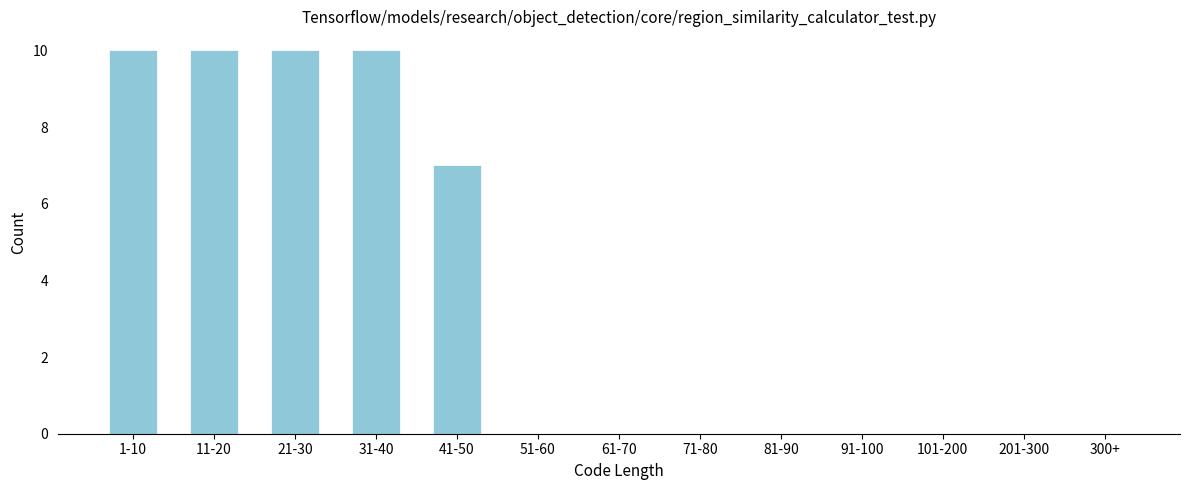

Reading left to right, extract all data points from this chart.

1-10=10	11-20=10	21-30=10	31-40=10	41-50=7	51-60=0	61-70=0	71-80=0	81-90=0	91-100=0	101-200=0	201-300=0	300+=0